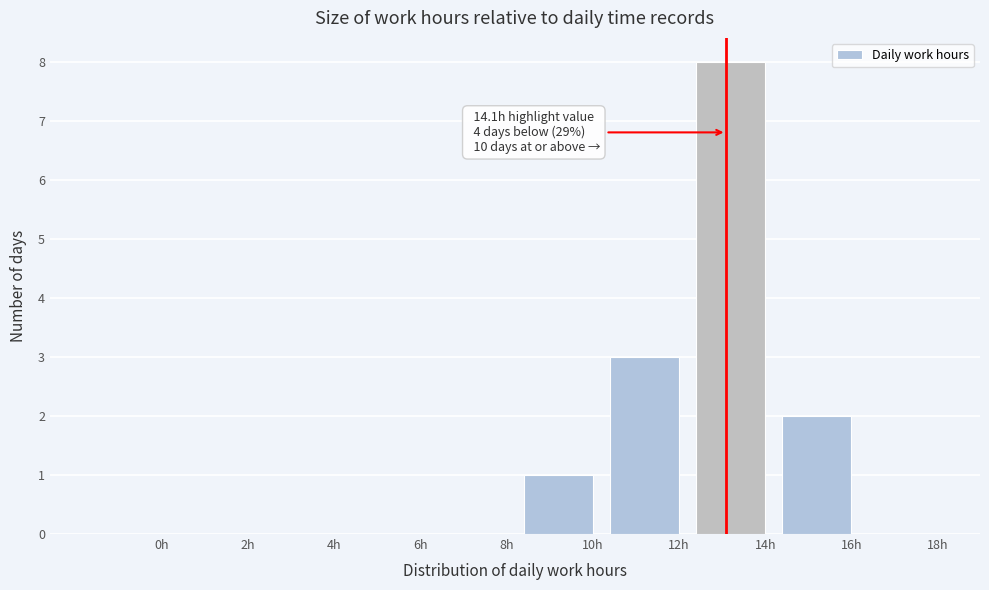

Reading left to right, extract all data points from this chart.

0h=0	2h=0	4h=0	6h=0	8h=0	10h=1	12h=3	14h=8	16h=2	18h=0